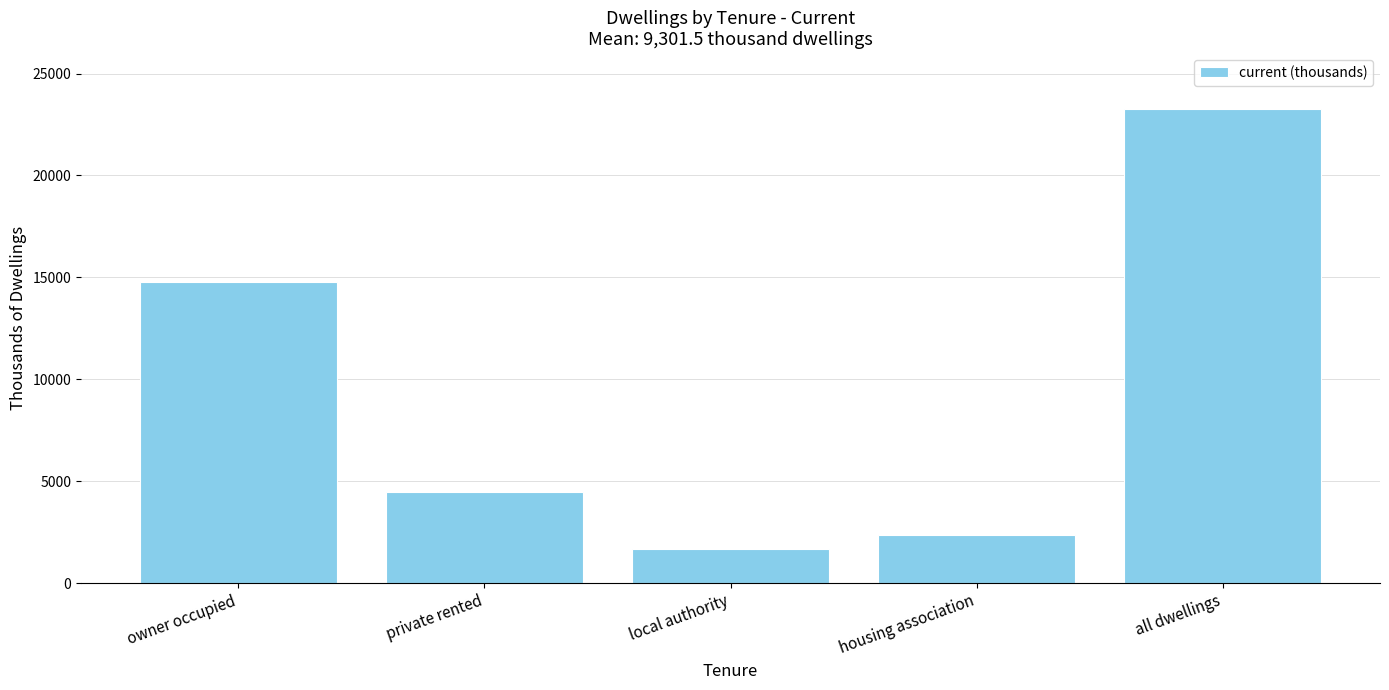

How many bars are there in total?

5